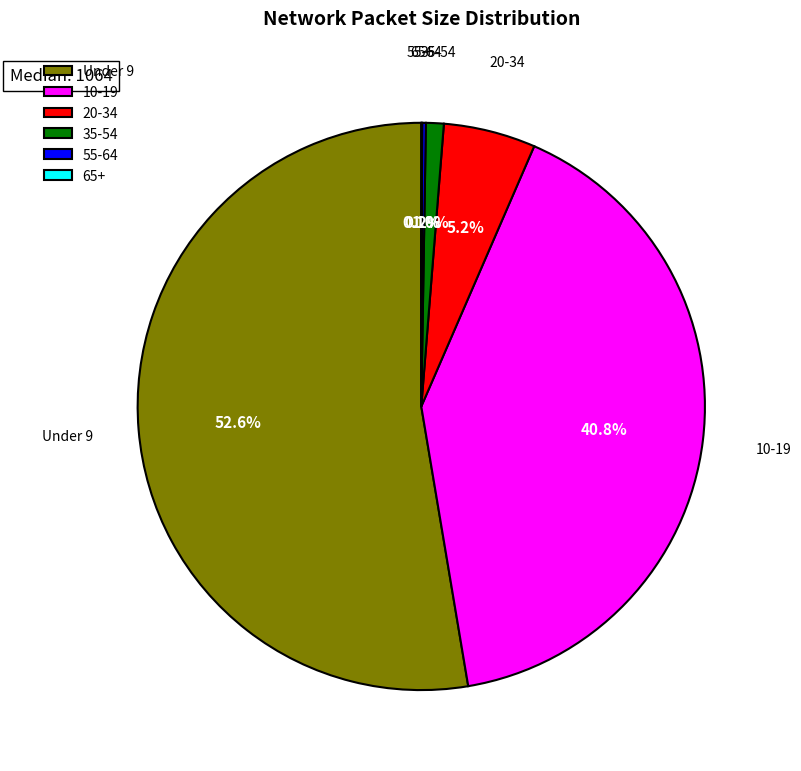

To the nearest percent, what is the difference between the largest and smallest slice percentages?

53%